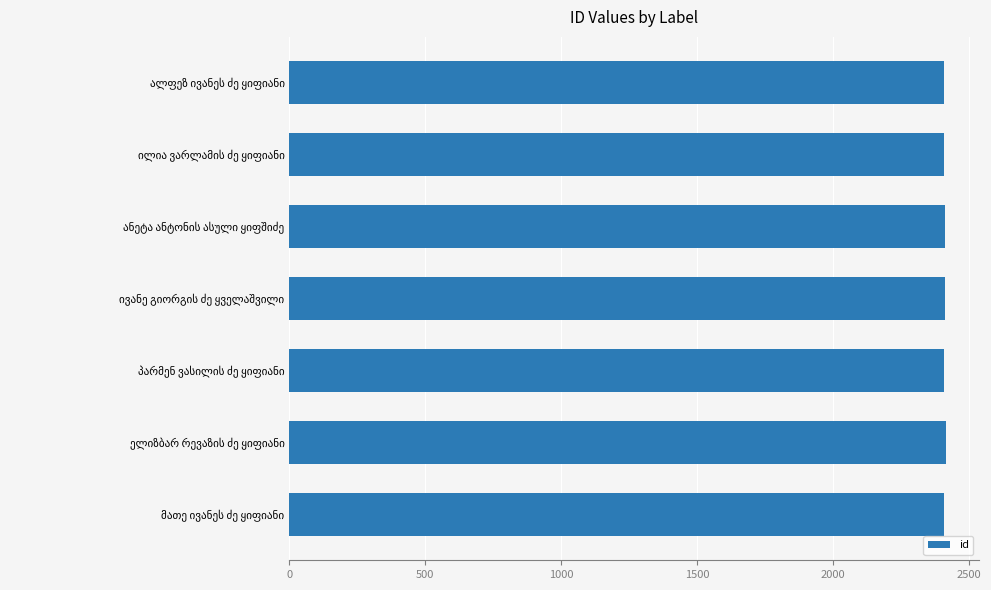

What is the value of the 2nd bar from the top?

2408